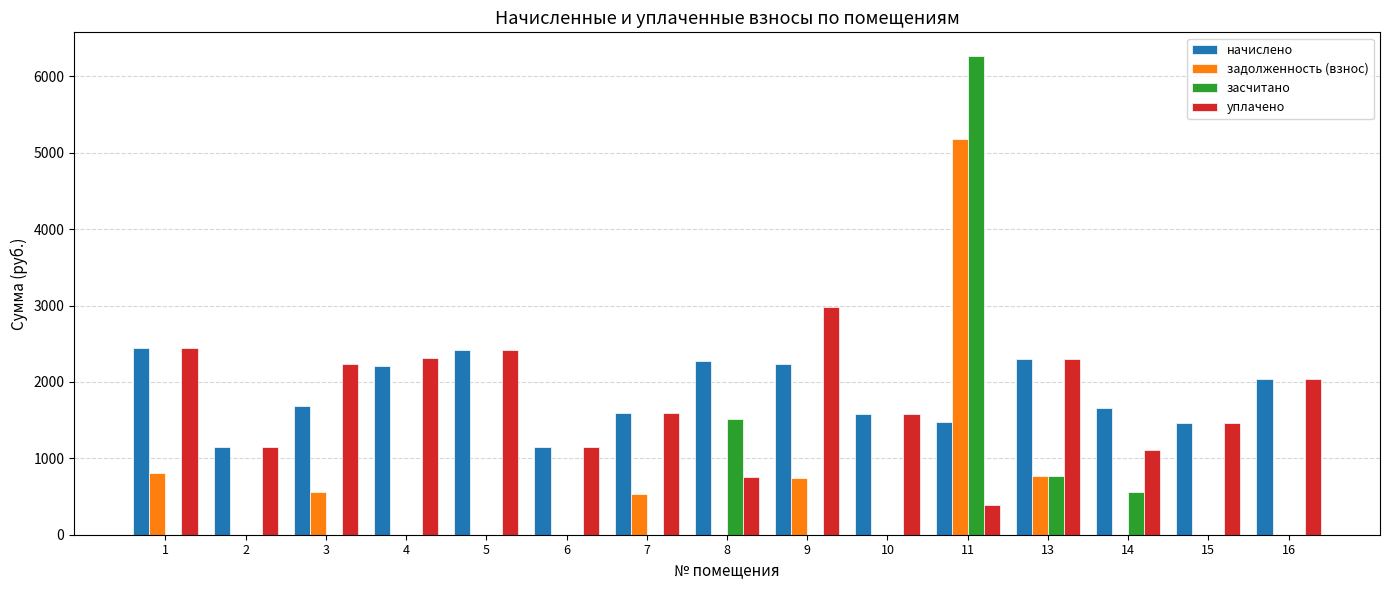

How many values in the уплачено series exceed 1598?

8